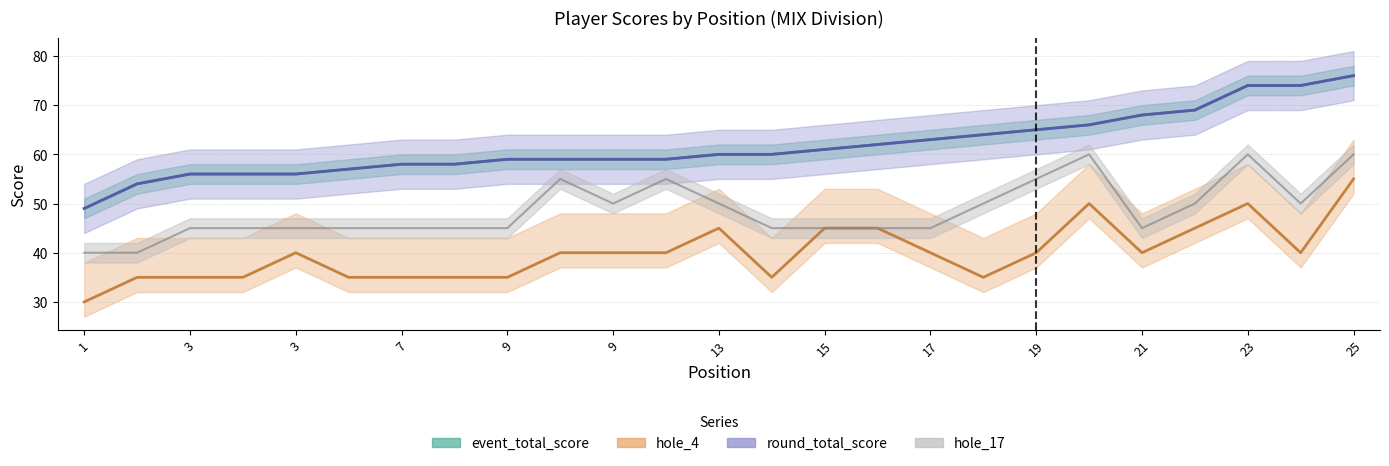

At which label is hole_4 closest to 50?

9